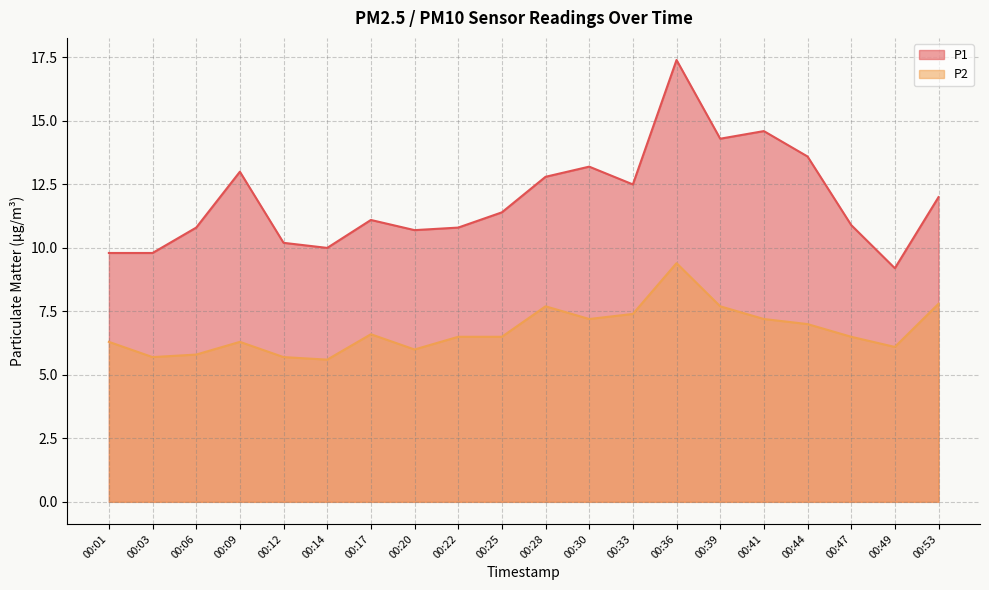

How many interior local peaks does the P1 series have?

5